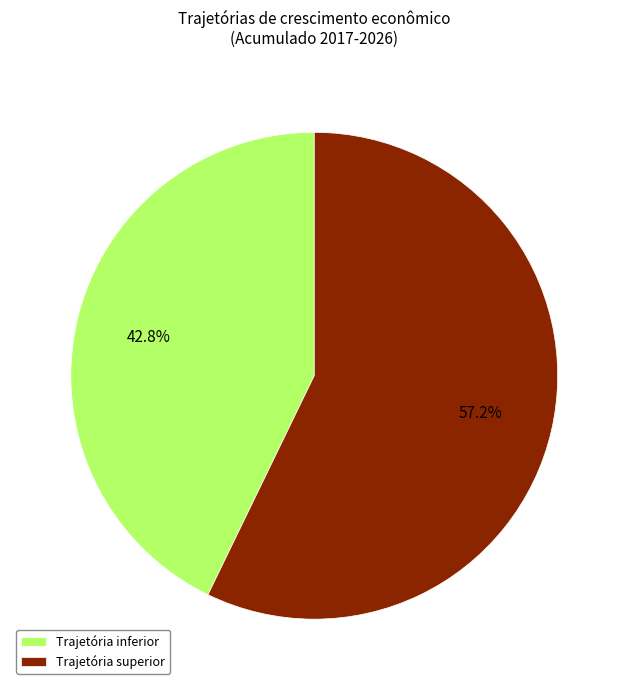

Between Trajetória inferior and Trajetória superior, which is larger?

Trajetória superior